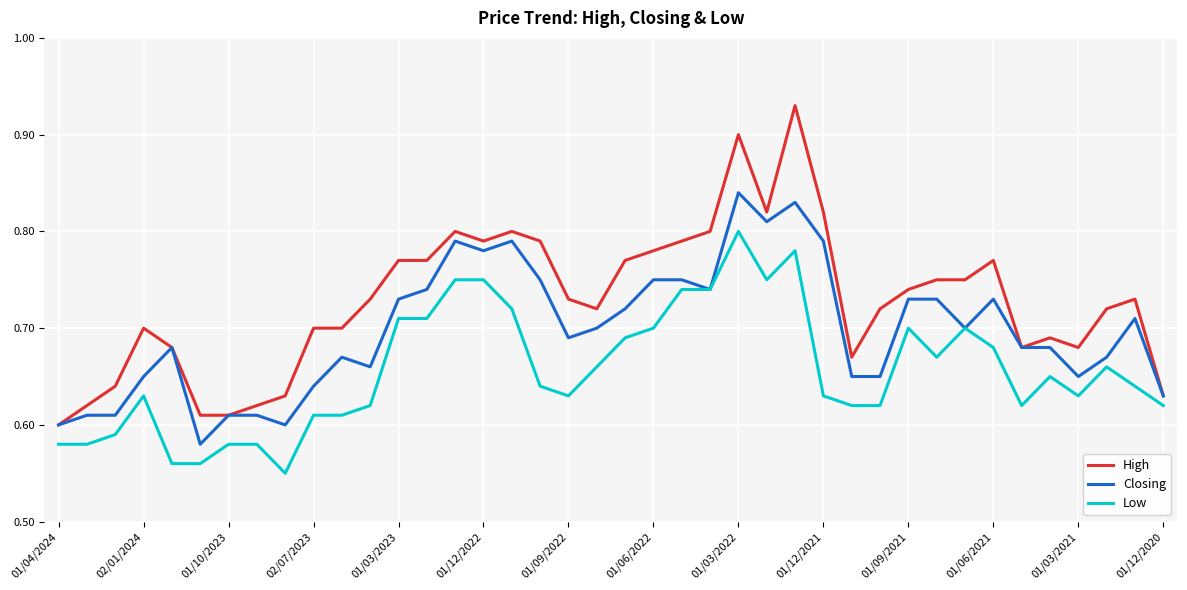

True or false: Low and High intersect in this chart.

False